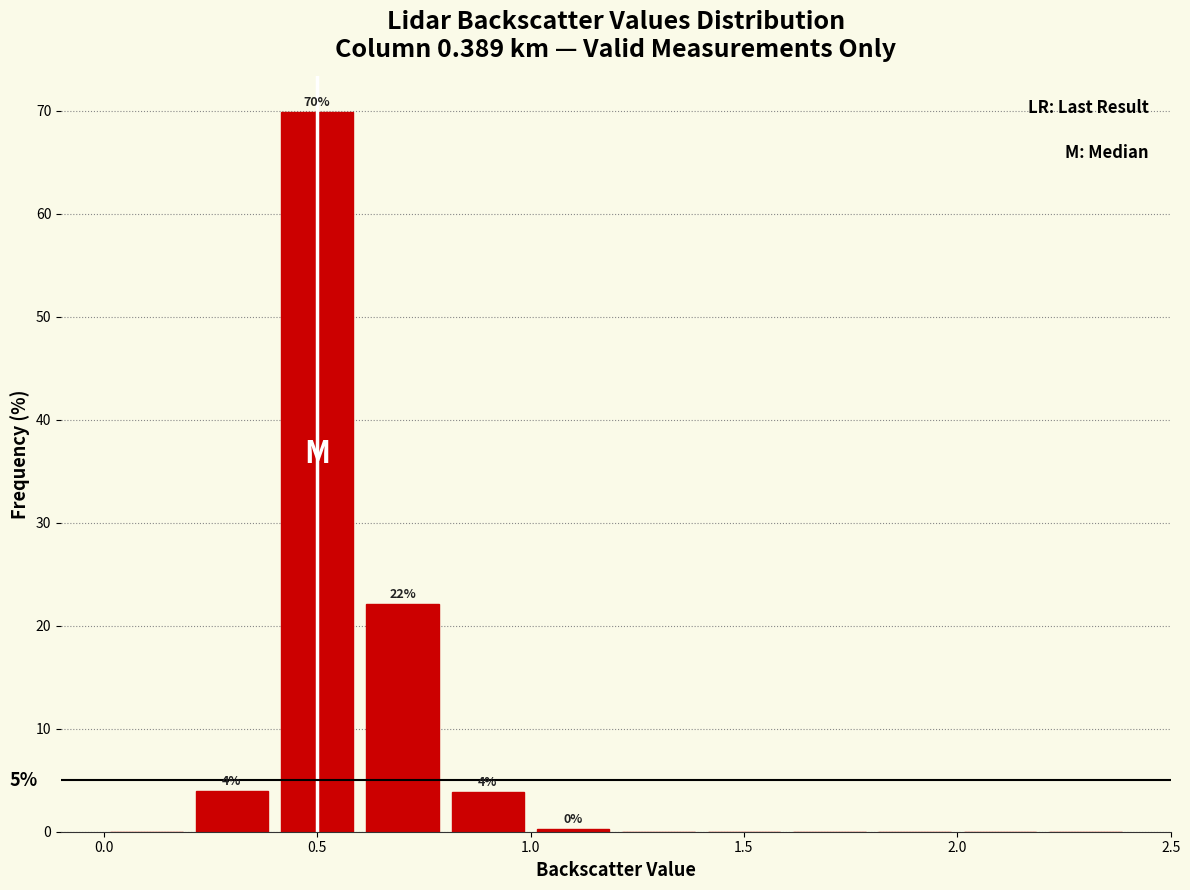

Which range on the x-axis has the tallest bar?

0.4 to 0.6